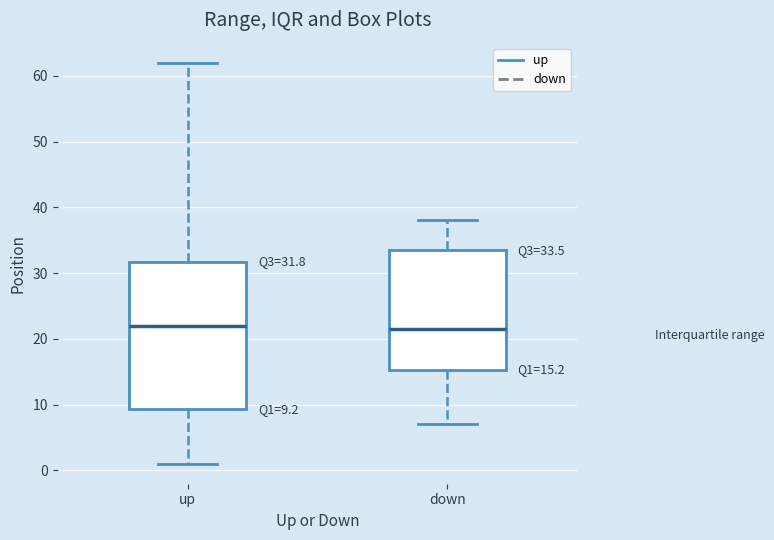

Which box is the tallest, from its lower edge to its upper edge?

up